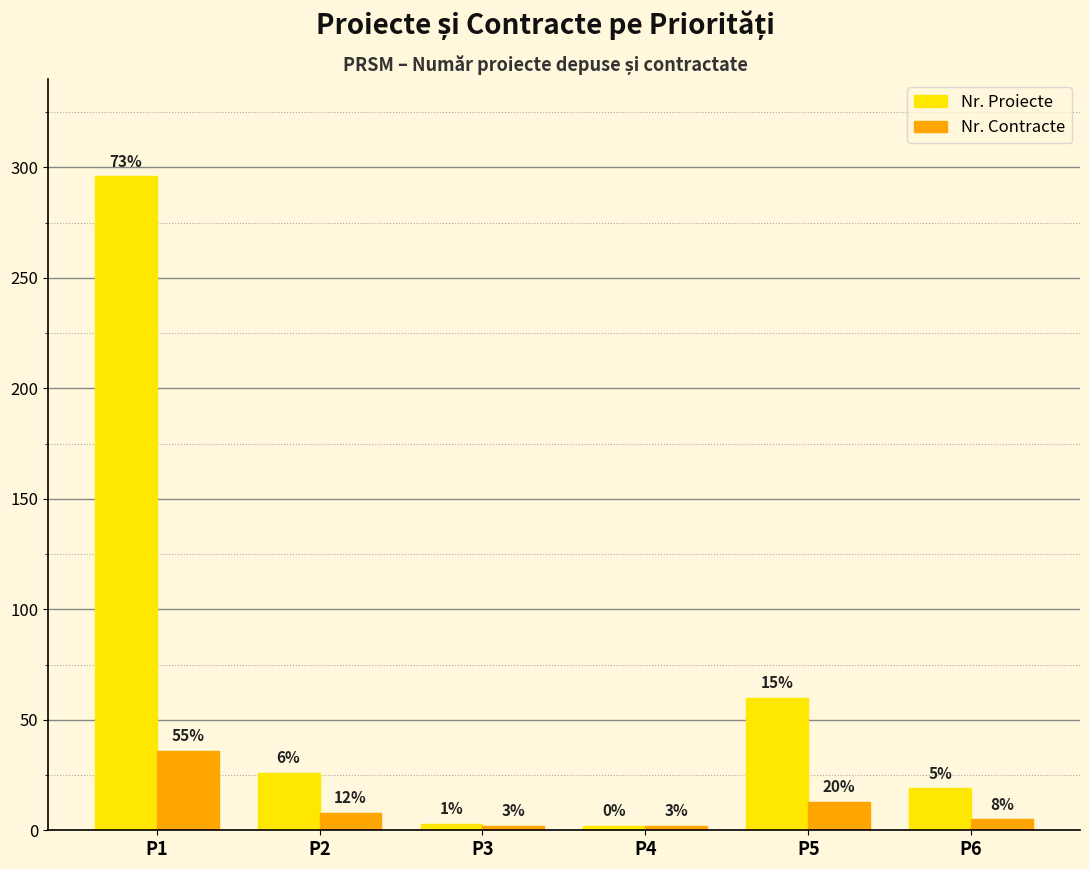

What is the value of the Nr. Contracte bar at the 3rd from the left?

2